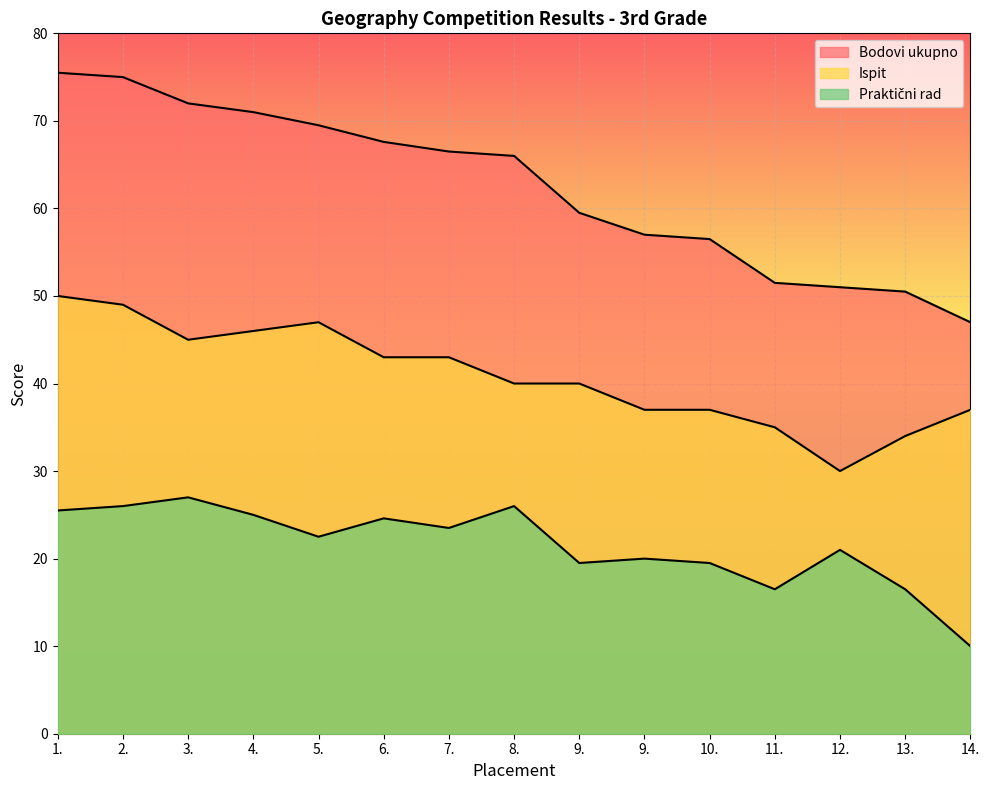

The value of Praktični rad at 12. is 34.9. True or false?

False